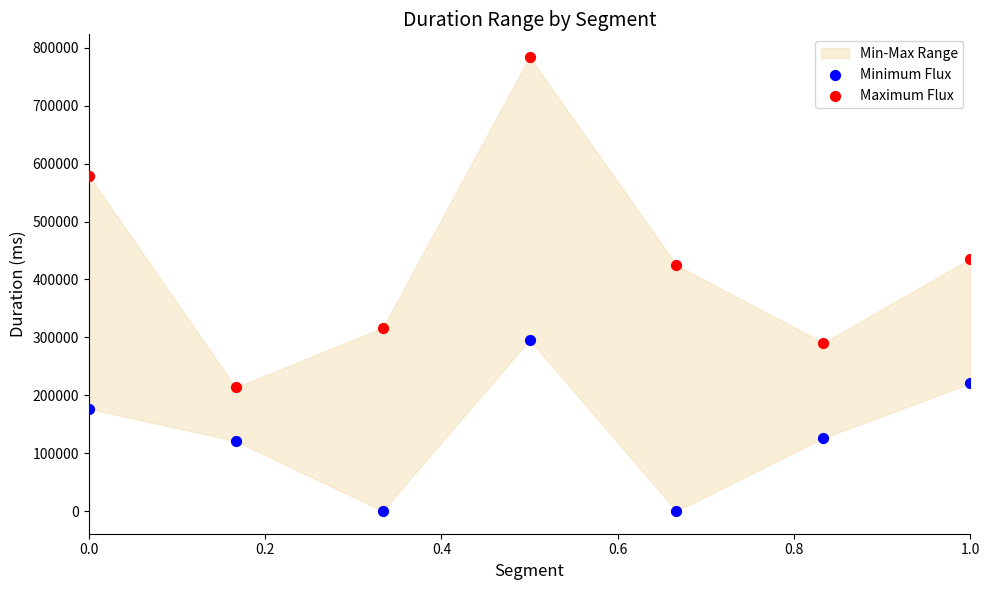

Which series contains the lowest Y value?

Minimum Flux